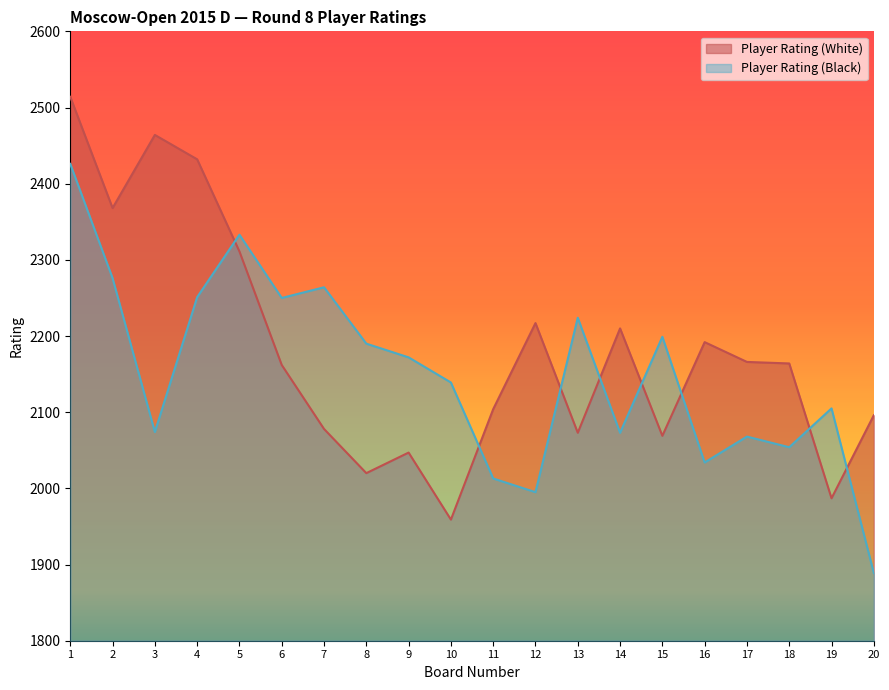

True or false: Player Rating (Black) has a value of 3615 at 2.

False